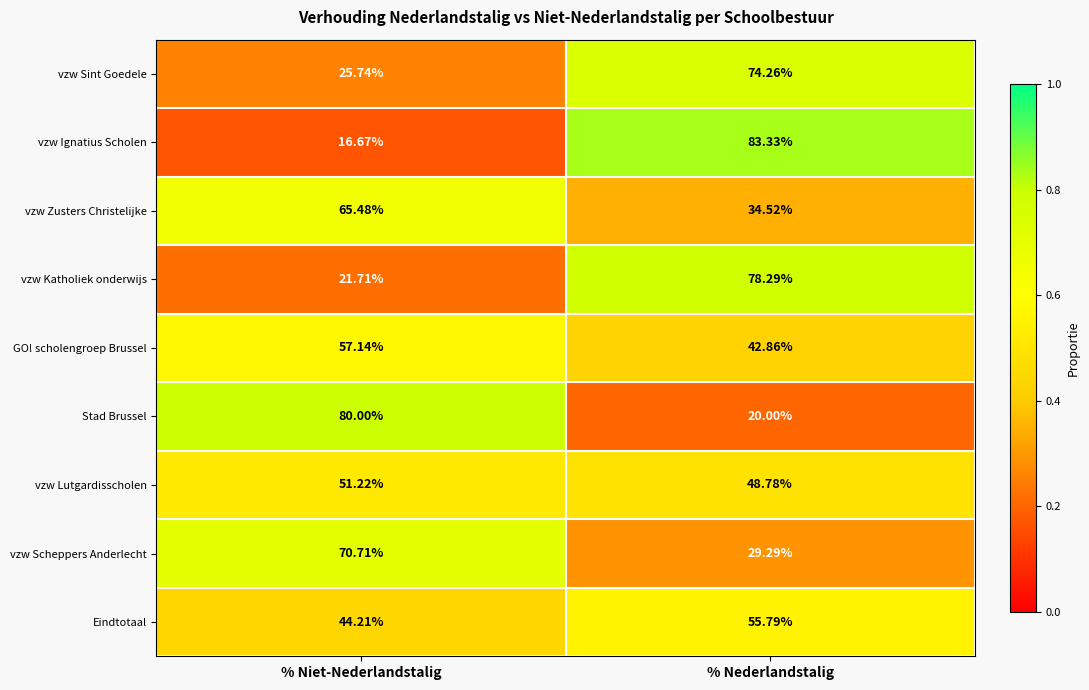

Which series has the widest spread of values?

vzw Ignatius Scholen